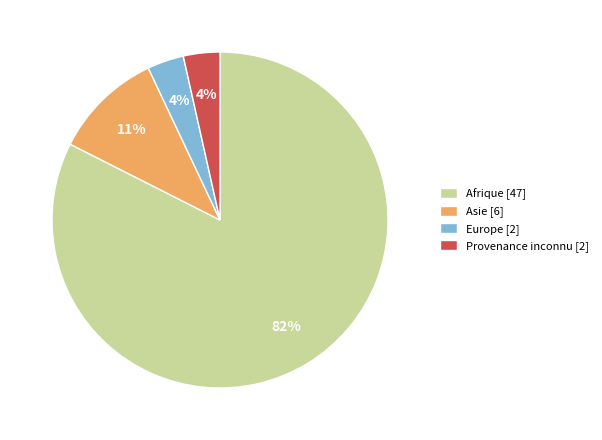

Which slice is the largest?

Afrique